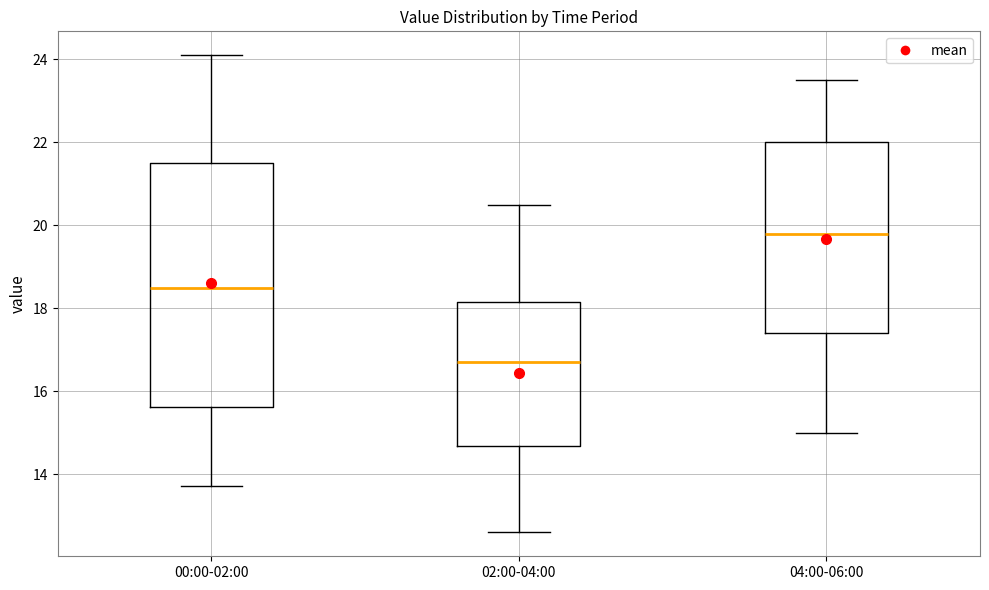

Where does the upper whisker of the box for 00:00-02:00 end on the y-axis? The values are not printed on the chart, so give them approximately, as read against the axis.

24.2